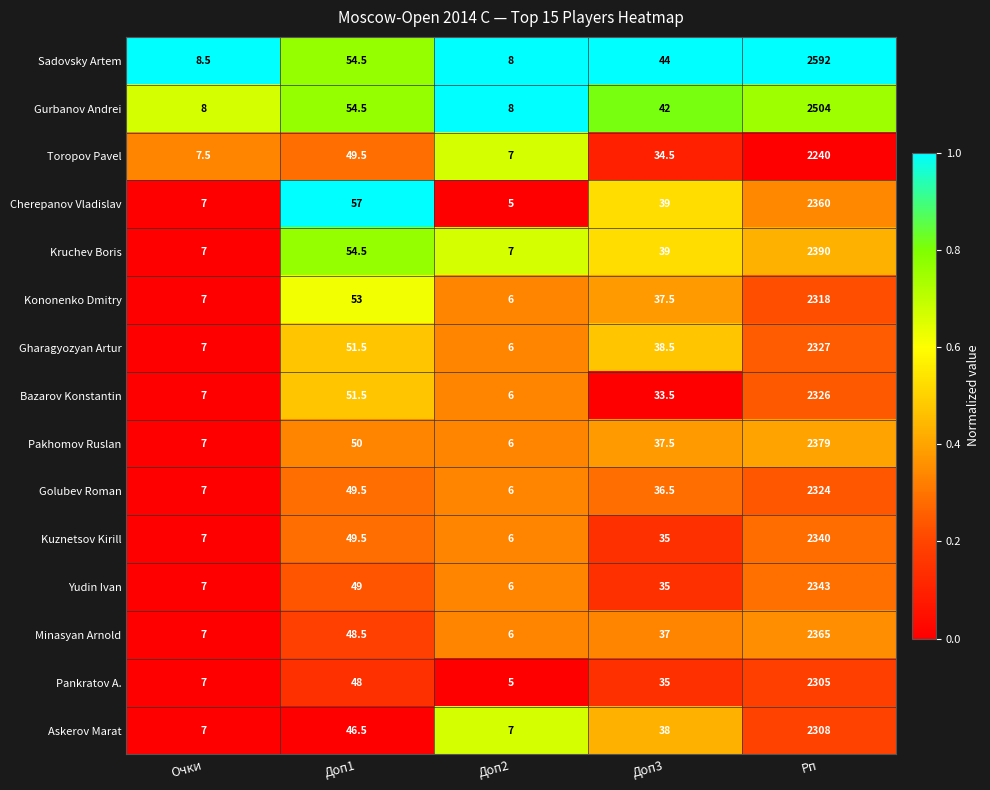

What is the difference between the maximum and second lowest values in the Golubev Roman series?

2317.0